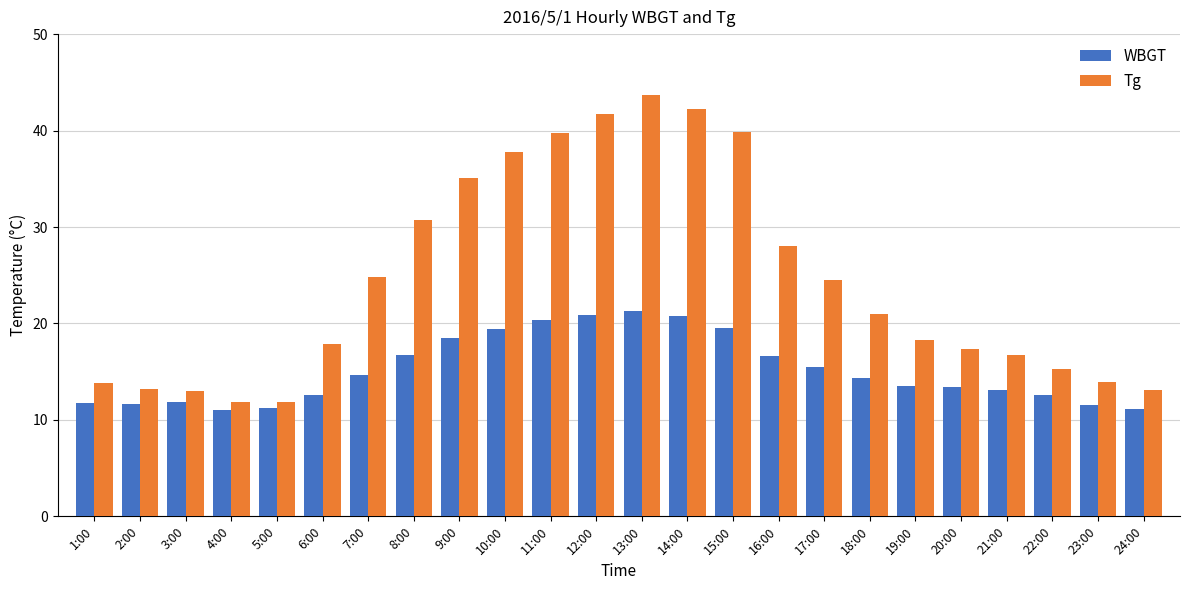

What is the approximate value of WBGT at 6:00?

12.6